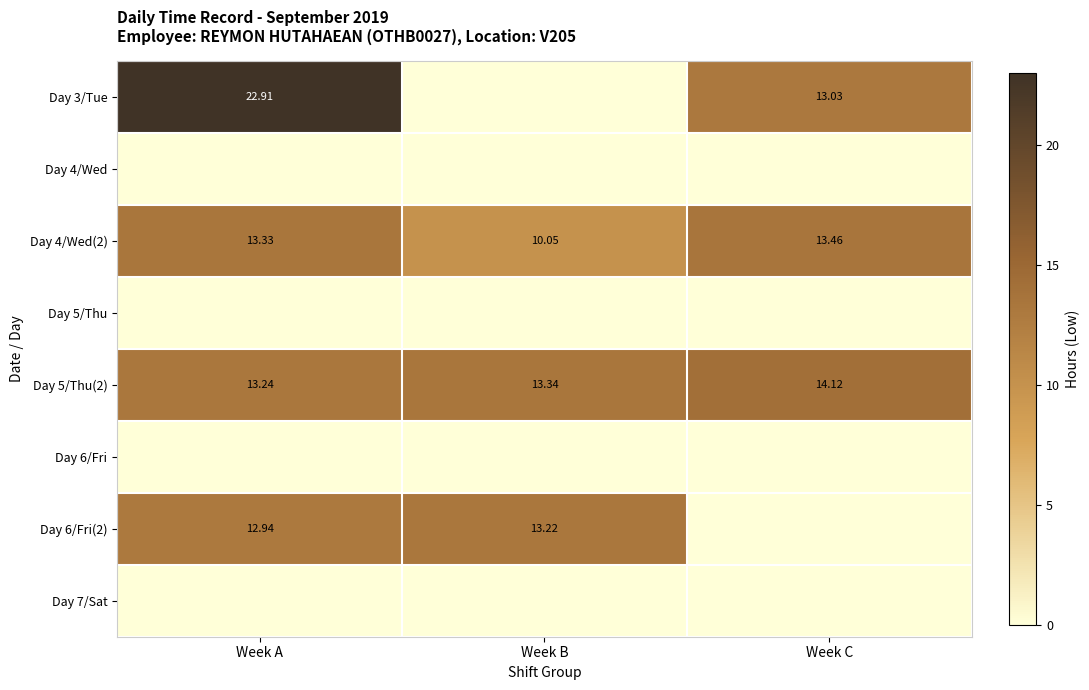

The value of Day 4/Wed(2) at Week C is 13.5. True or false?

True